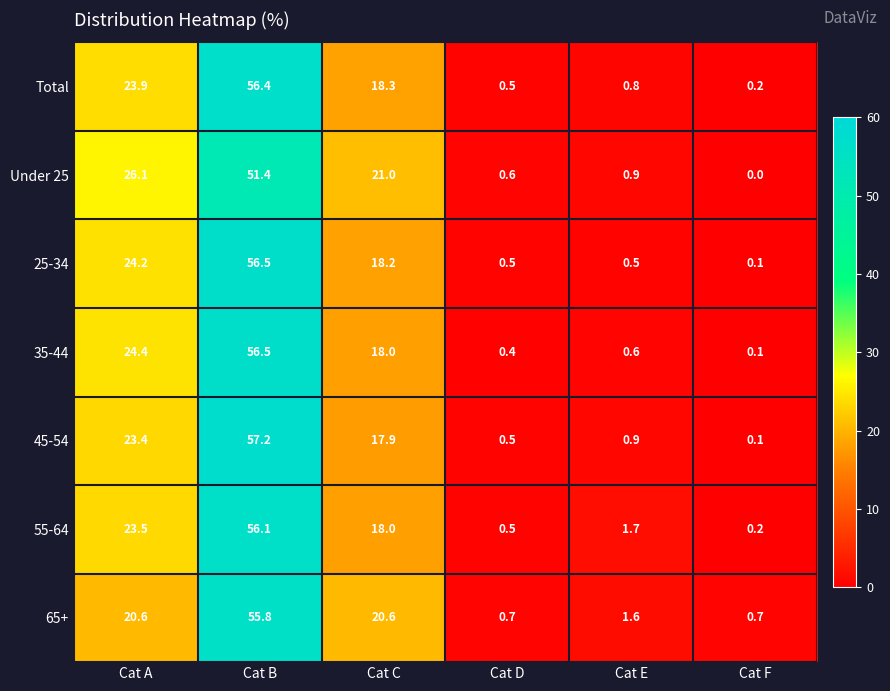

What is the approximate value of Under 25 at Cat A?

26.1